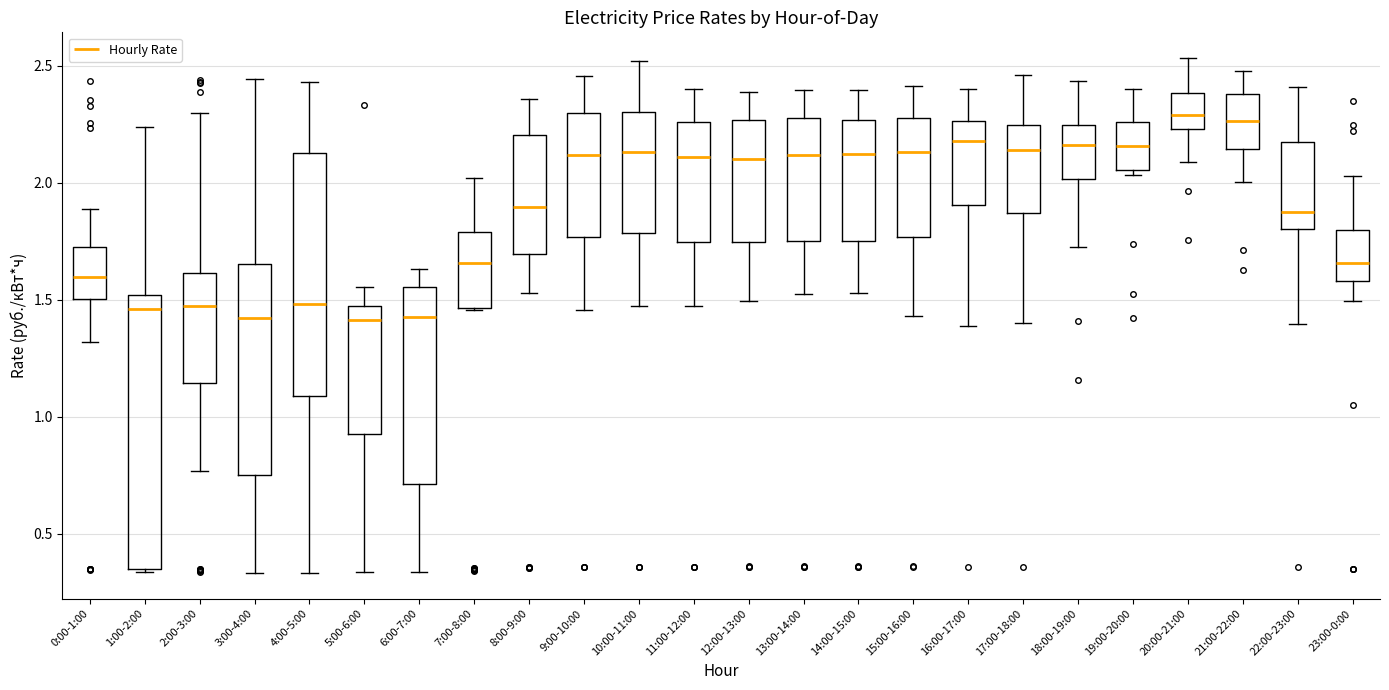

Reading left to right, transcribe this box plot: for each box, give where its median line is, the range the box spans, and where its two whiskers end, as read against the y-axis. The values are not printed on the chart, so give them approximately, as read against the axis.

0:00-1:00: median 1.60, box 1.50 to 1.75, whiskers 1.30 to 1.90
1:00-2:00: median 1.45, box 0.35 to 1.50, whiskers 0.35 to 2.25
2:00-3:00: median 1.45, box 1.15 to 1.60, whiskers 0.75 to 2.30
3:00-4:00: median 1.40, box 0.75 to 1.65, whiskers 0.35 to 2.45
4:00-5:00: median 1.50, box 1.10 to 2.15, whiskers 0.35 to 2.45
5:00-6:00: median 1.40, box 0.95 to 1.45, whiskers 0.35 to 1.55
6:00-7:00: median 1.40, box 0.70 to 1.55, whiskers 0.35 to 1.65
7:00-8:00: median 1.65, box 1.45 to 1.80, whiskers 1.45 to 2.00
8:00-9:00: median 1.90, box 1.70 to 2.20, whiskers 1.55 to 2.35
9:00-10:00: median 2.10, box 1.75 to 2.30, whiskers 1.45 to 2.45
10:00-11:00: median 2.15, box 1.80 to 2.30, whiskers 1.45 to 2.50
11:00-12:00: median 2.10, box 1.75 to 2.25, whiskers 1.45 to 2.40
12:00-13:00: median 2.10, box 1.75 to 2.25, whiskers 1.50 to 2.40
13:00-14:00: median 2.10, box 1.75 to 2.30, whiskers 1.50 to 2.40
14:00-15:00: median 2.10, box 1.75 to 2.25, whiskers 1.55 to 2.40
15:00-16:00: median 2.15, box 1.75 to 2.30, whiskers 1.45 to 2.40
16:00-17:00: median 2.20, box 1.90 to 2.25, whiskers 1.40 to 2.40
17:00-18:00: median 2.15, box 1.85 to 2.25, whiskers 1.40 to 2.45
18:00-19:00: median 2.15, box 2.00 to 2.25, whiskers 1.75 to 2.45
19:00-20:00: median 2.15, box 2.05 to 2.25, whiskers 2.05 (just below the box's lower edge) to 2.40
20:00-21:00: median 2.30, box 2.25 to 2.40, whiskers 2.10 to 2.55
21:00-22:00: median 2.25, box 2.15 to 2.40, whiskers 2.00 to 2.50
22:00-23:00: median 1.90, box 1.80 to 2.15, whiskers 1.40 to 2.40
23:00-0:00: median 1.65, box 1.60 to 1.80, whiskers 1.50 to 2.05